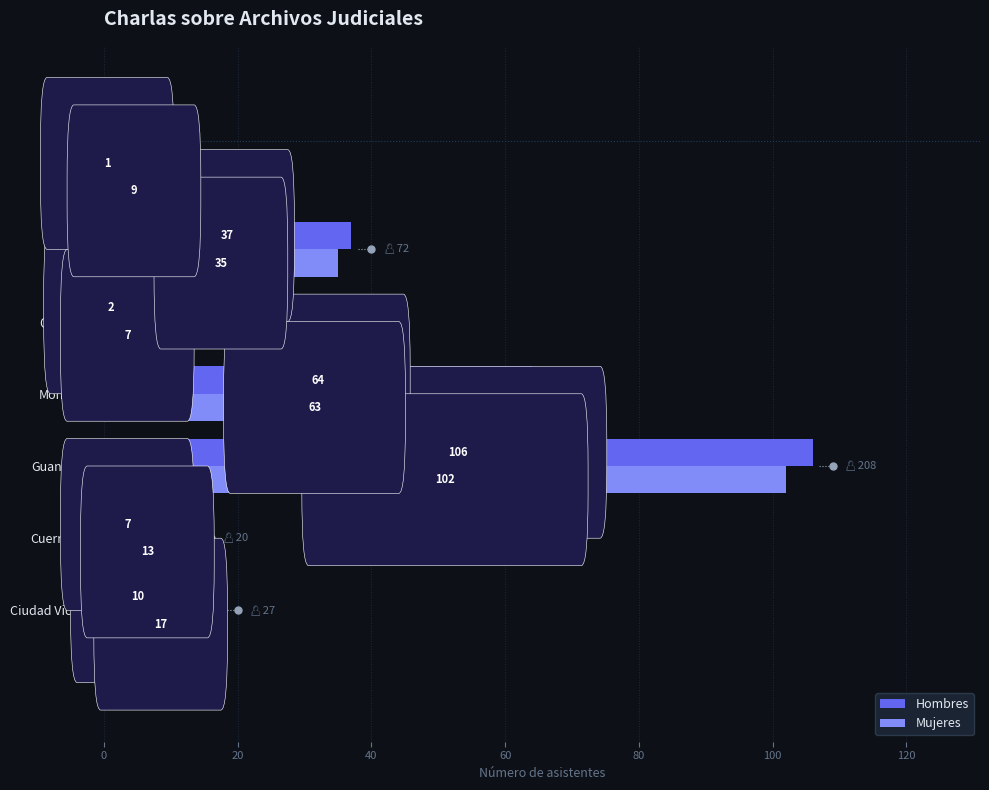

List the series in order of their peak value, lowest first.

Mujeres, Hombres